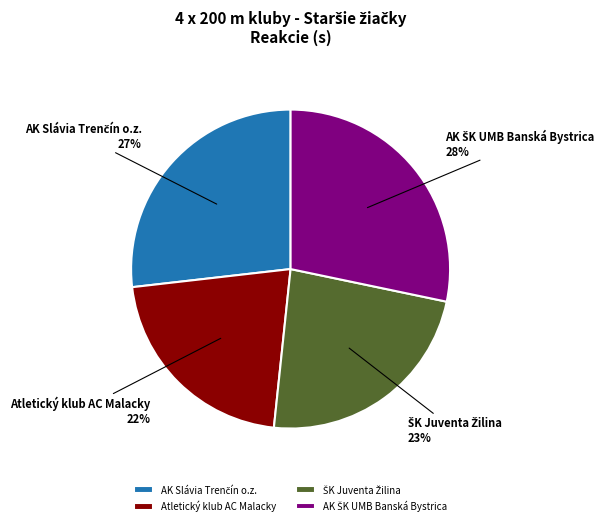

The Atletický klub AC Malacky slice represents 14% of the pie. True or false?

False